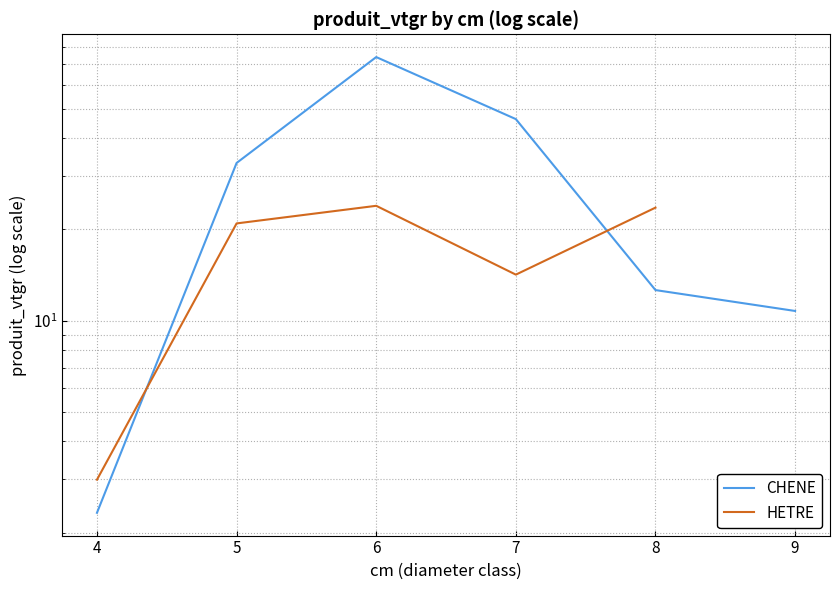

How many values in the CHENE series exceed 33?

3